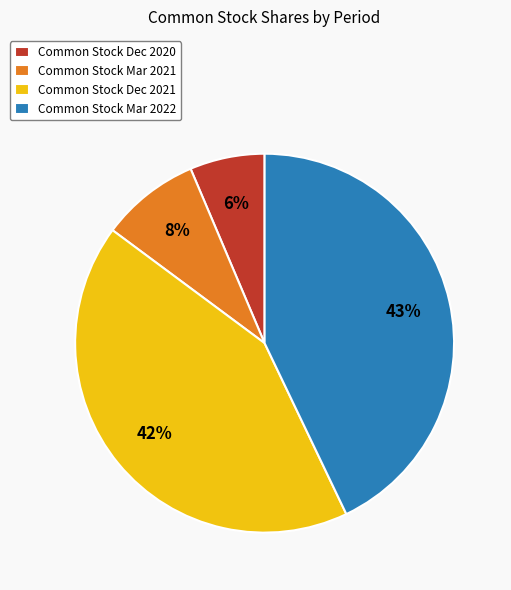

To the nearest percent, what is the average slice percentage?

25%